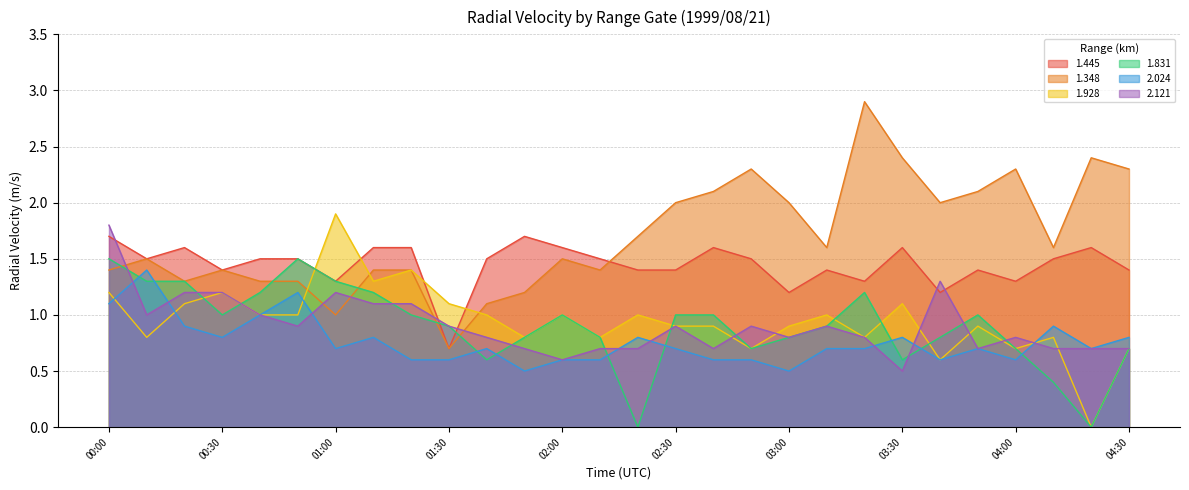

What is the spread (max minus min) of values at 02:30?

1.3